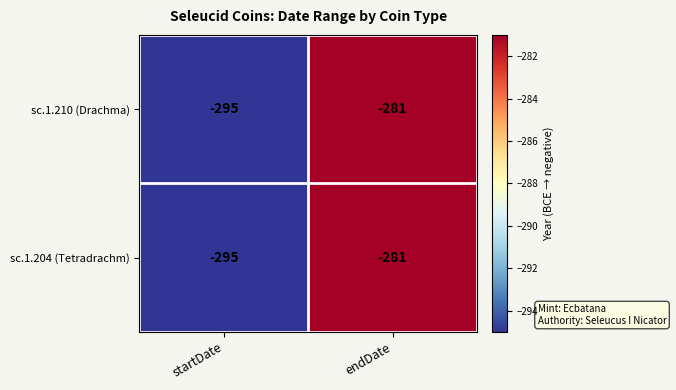

Is it true that sc.1.210 (Drachma) equals -416 at endDate?

False